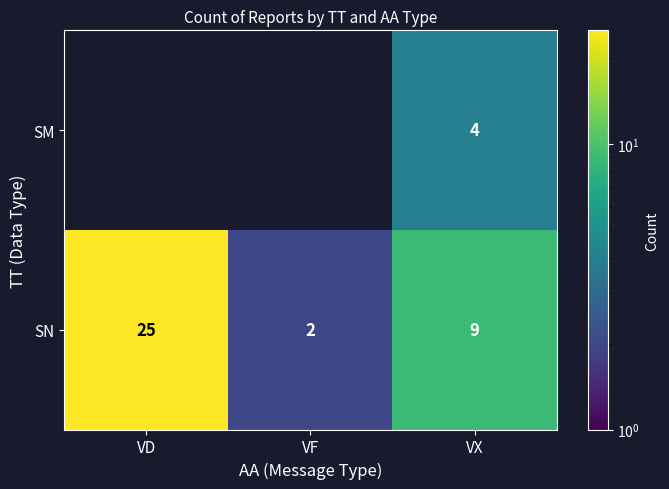

List the labels in order of SN value, smallest first.

VF, VX, VD